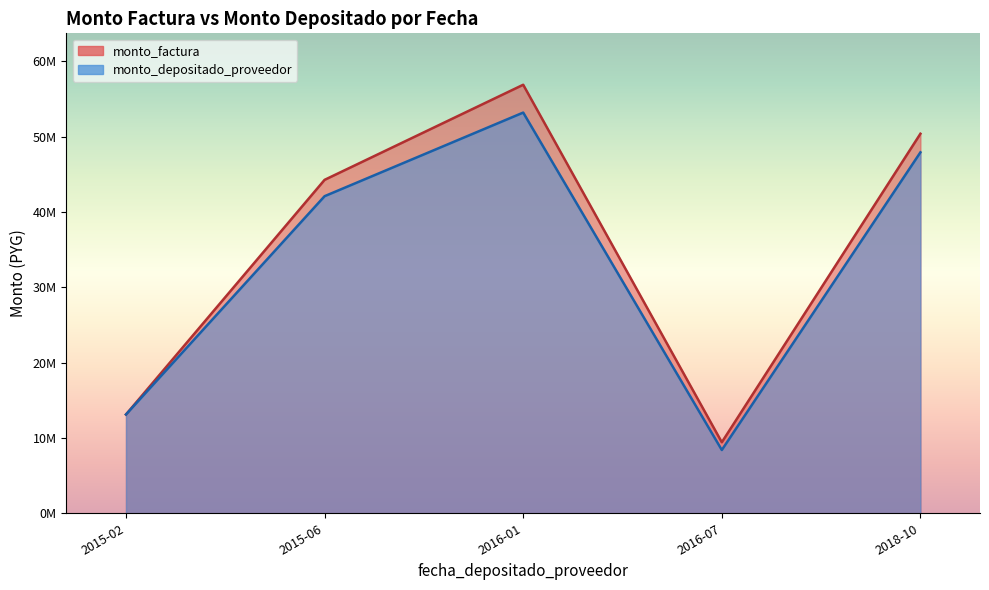

The value of monto_factura at 2015-02 is 675425. True or false?

False